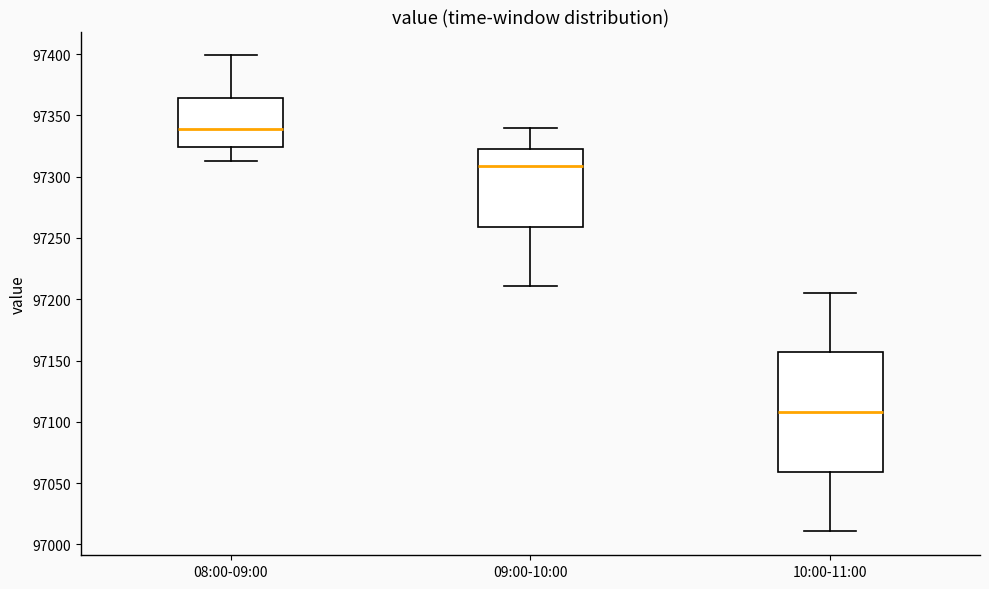

Which box's median line is the lowest?

10:00-11:00